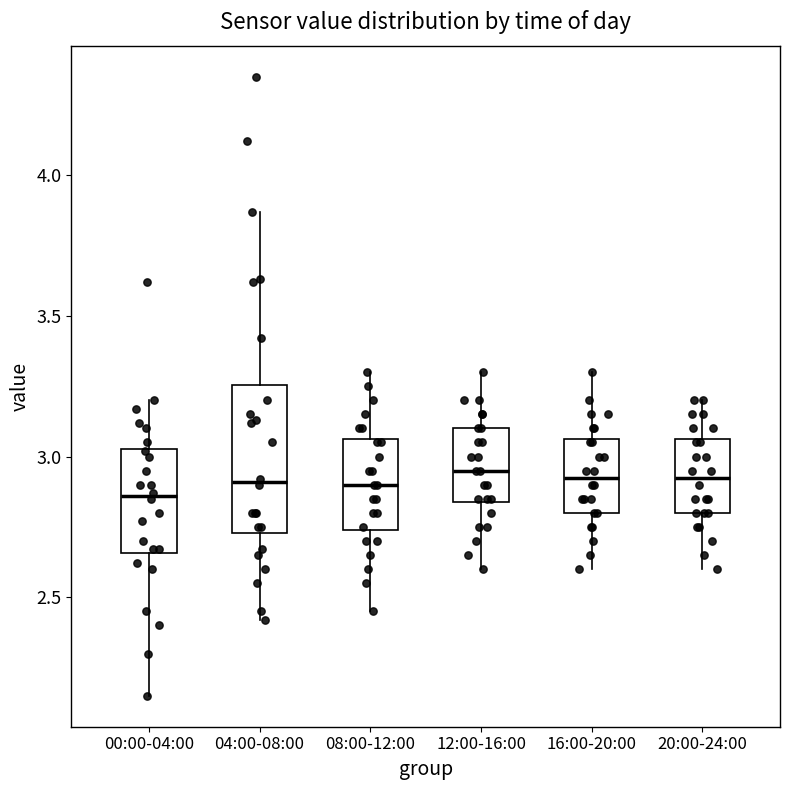

Reading left to right, read every box against the y-axis: the position of its median line, the range the box covers, and the ends of its whiskers. The values are not printed on the chart, so give them approximately, as read against the axis.

00:00-04:00: median 2.85, box 2.65 to 3.05, whiskers 2.15 to 3.20
04:00-08:00: median 2.90, box 2.75 to 3.25, whiskers 2.40 to 3.85
08:00-12:00: median 2.90, box 2.75 to 3.05, whiskers 2.45 to 3.30
12:00-16:00: median 2.95, box 2.85 to 3.10, whiskers 2.60 to 3.30
16:00-20:00: median 2.95, box 2.80 to 3.05, whiskers 2.60 to 3.30
20:00-24:00: median 2.95, box 2.80 to 3.05, whiskers 2.60 to 3.20